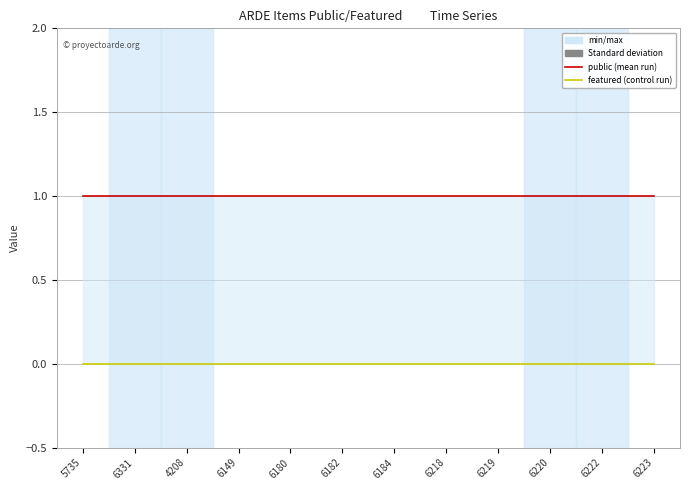

Reading left to right, transcribe all the data shown in this chart.

public: 5735=1	6331=1	4208=1	6149=1	6180=1	6182=1	6184=1	6218=1	6219=1	6220=1	6222=1	6223=1
featured: 5735=0	6331=0	4208=0	6149=0	6180=0	6182=0	6184=0	6218=0	6219=0	6220=0	6222=0	6223=0